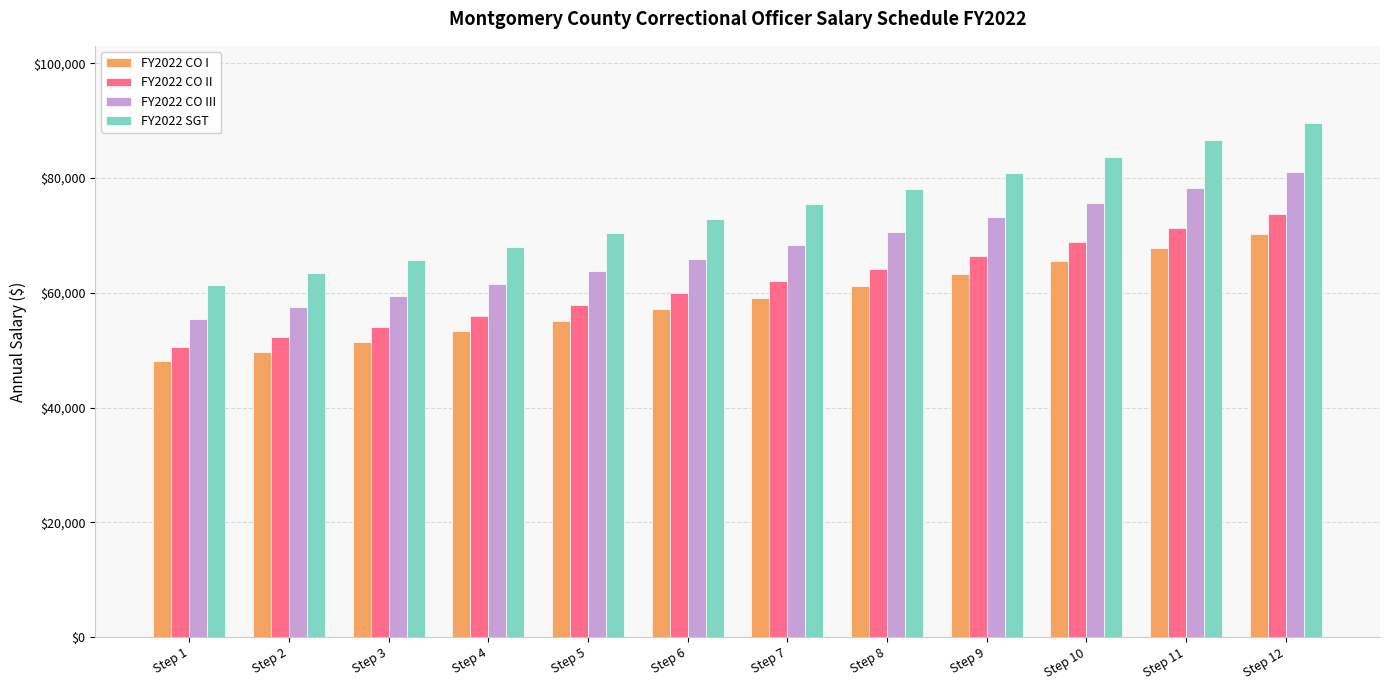

At which label does FY2022 SGT first exceed 75426?

Step 7